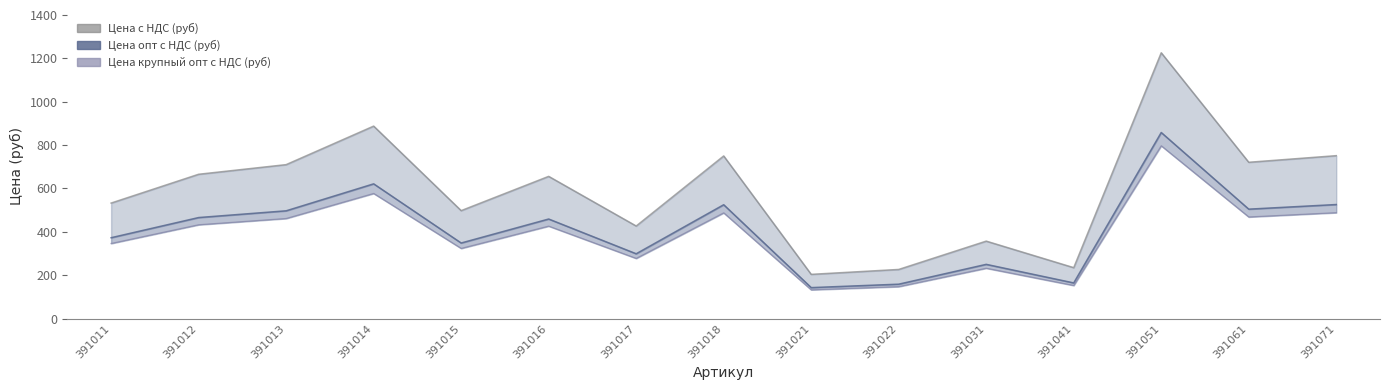

Does the chart have visible grid lines?

No